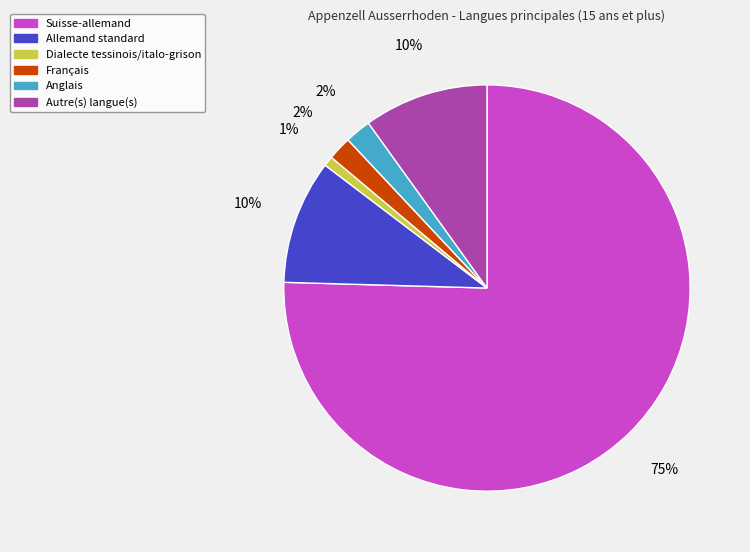

Which slice is the largest?

Suisse-allemand